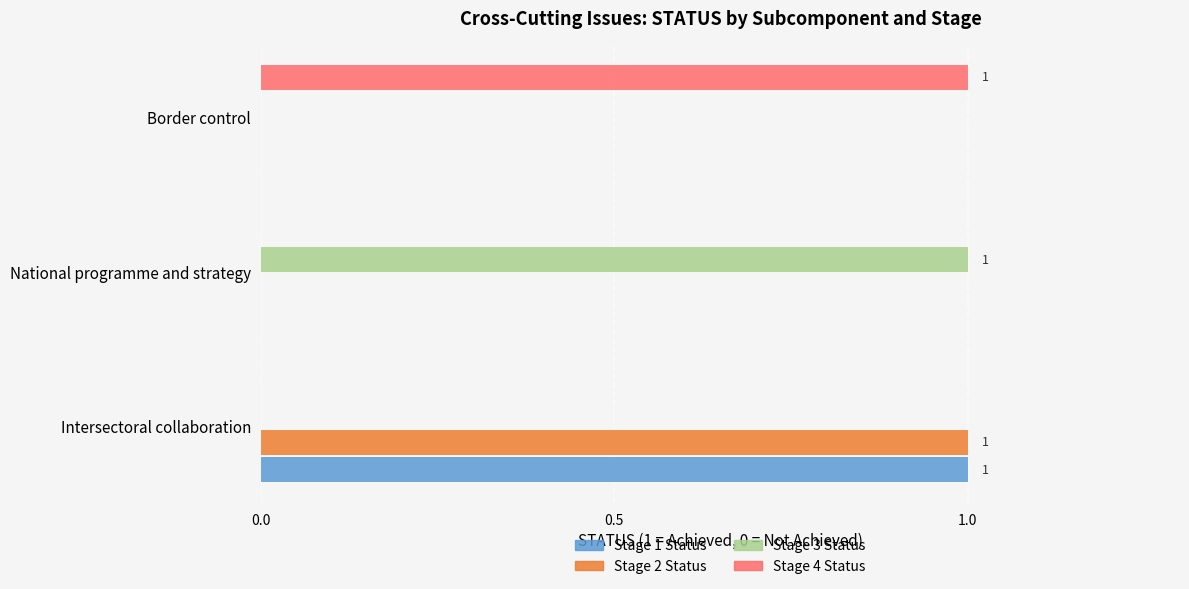

The Stage 1 Status series shows 0 at Border control. True or false?

True